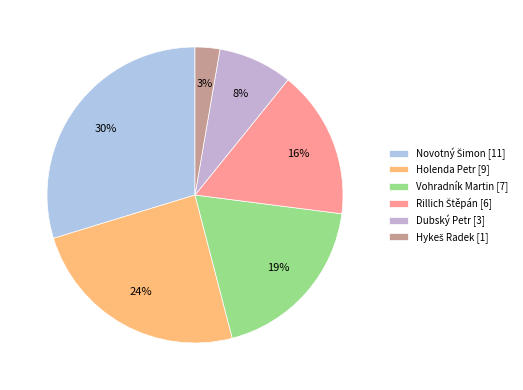

How many slices are in this pie chart?

6